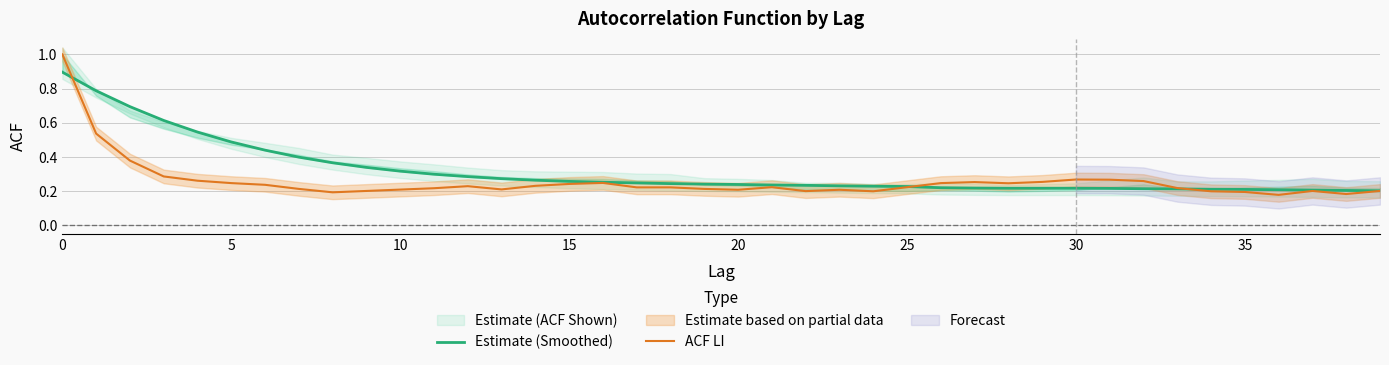

What is the greatest value displayed?

1.0